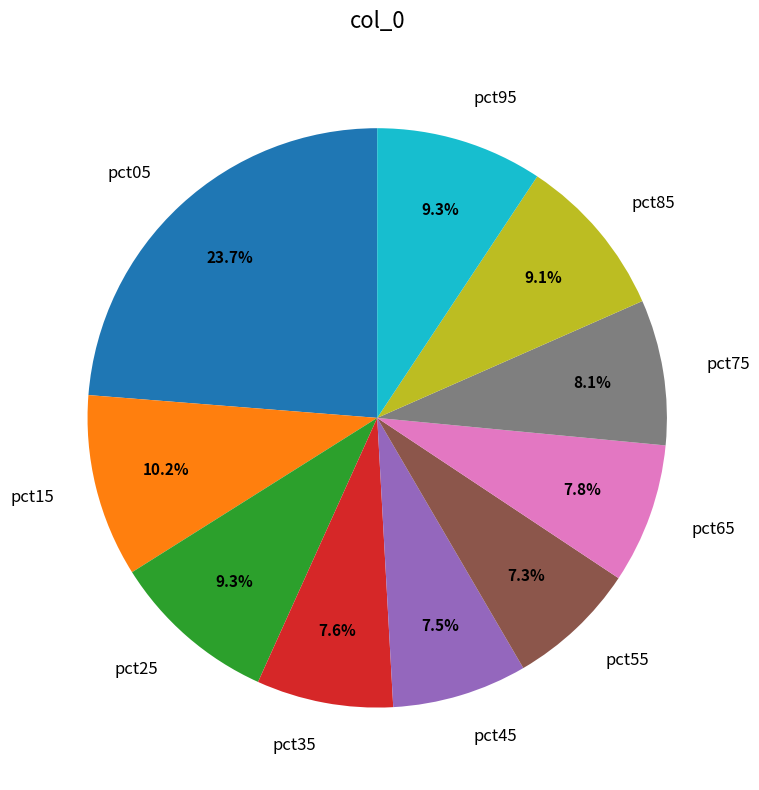

True or false: pct05 accounts for 36% of the total.

False